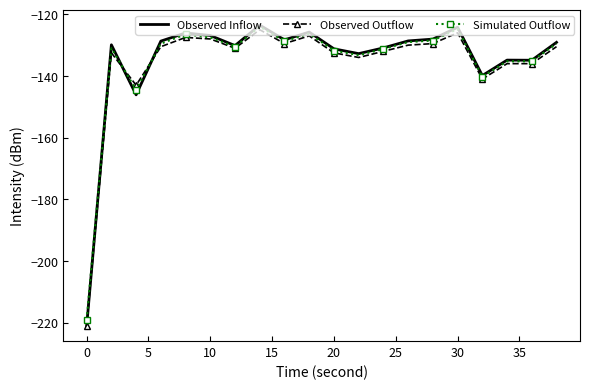

Which series has the widest spread of values?

Observed Inflow